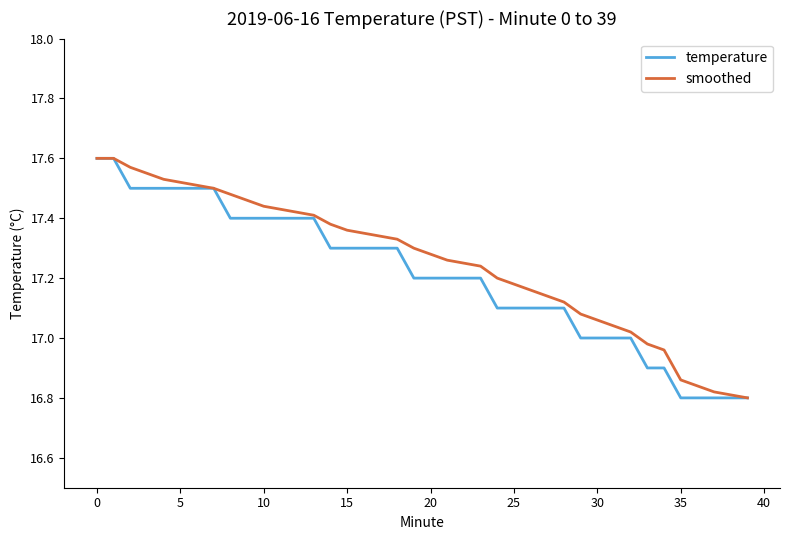

What are all the series names shown in the legend?

temperature, smoothed